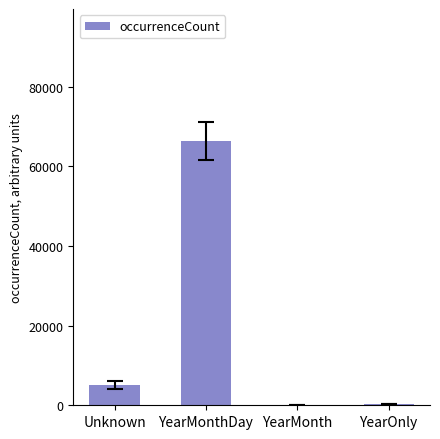

What is the sum of all values?

71818